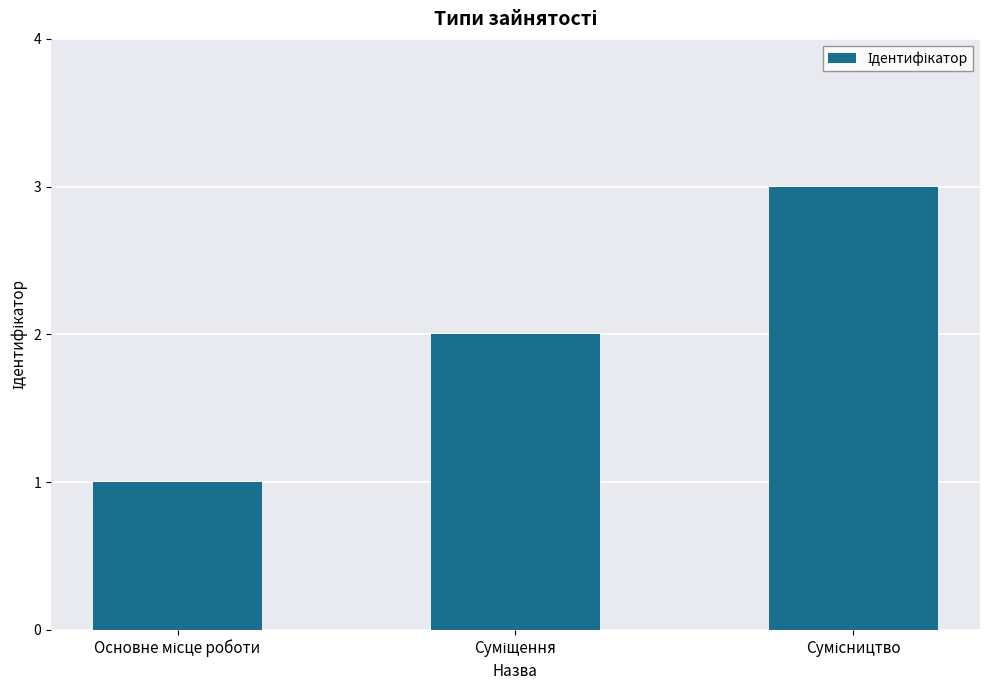

What is the greatest value displayed?

3